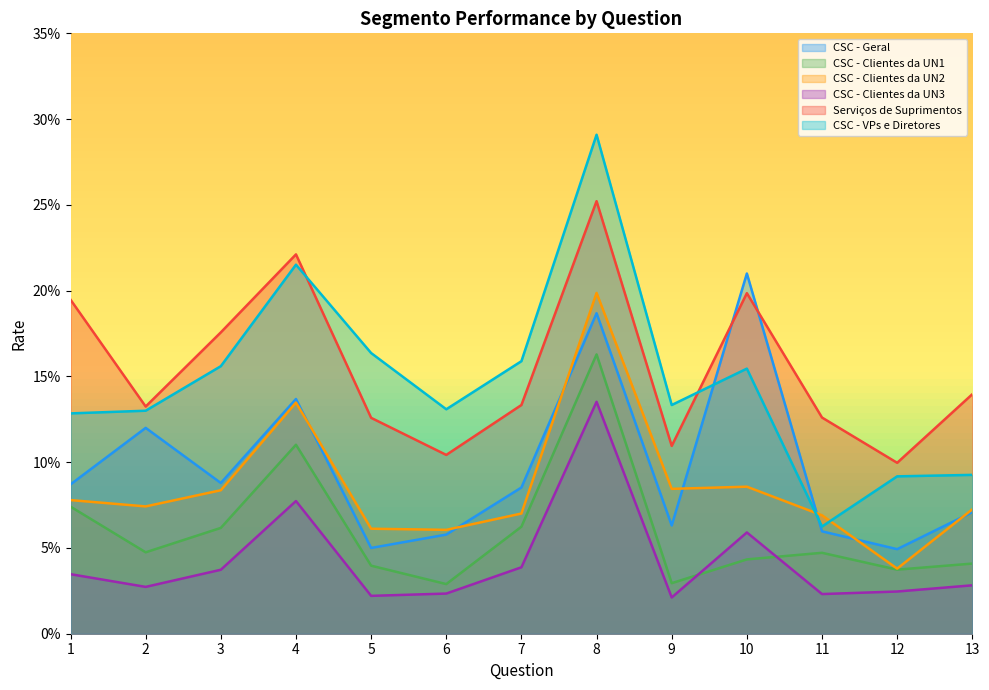

Rank the series by their maximum value, from lowest to highest.

CSC - Clientes da UN3, CSC - Clientes da UN1, CSC - Clientes da UN2, CSC - Geral, Serviços de Suprimentos, CSC - VPs e Diretores